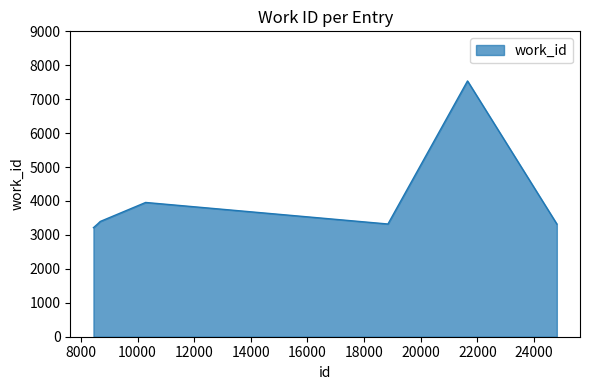

What is the smallest value displayed?

3214